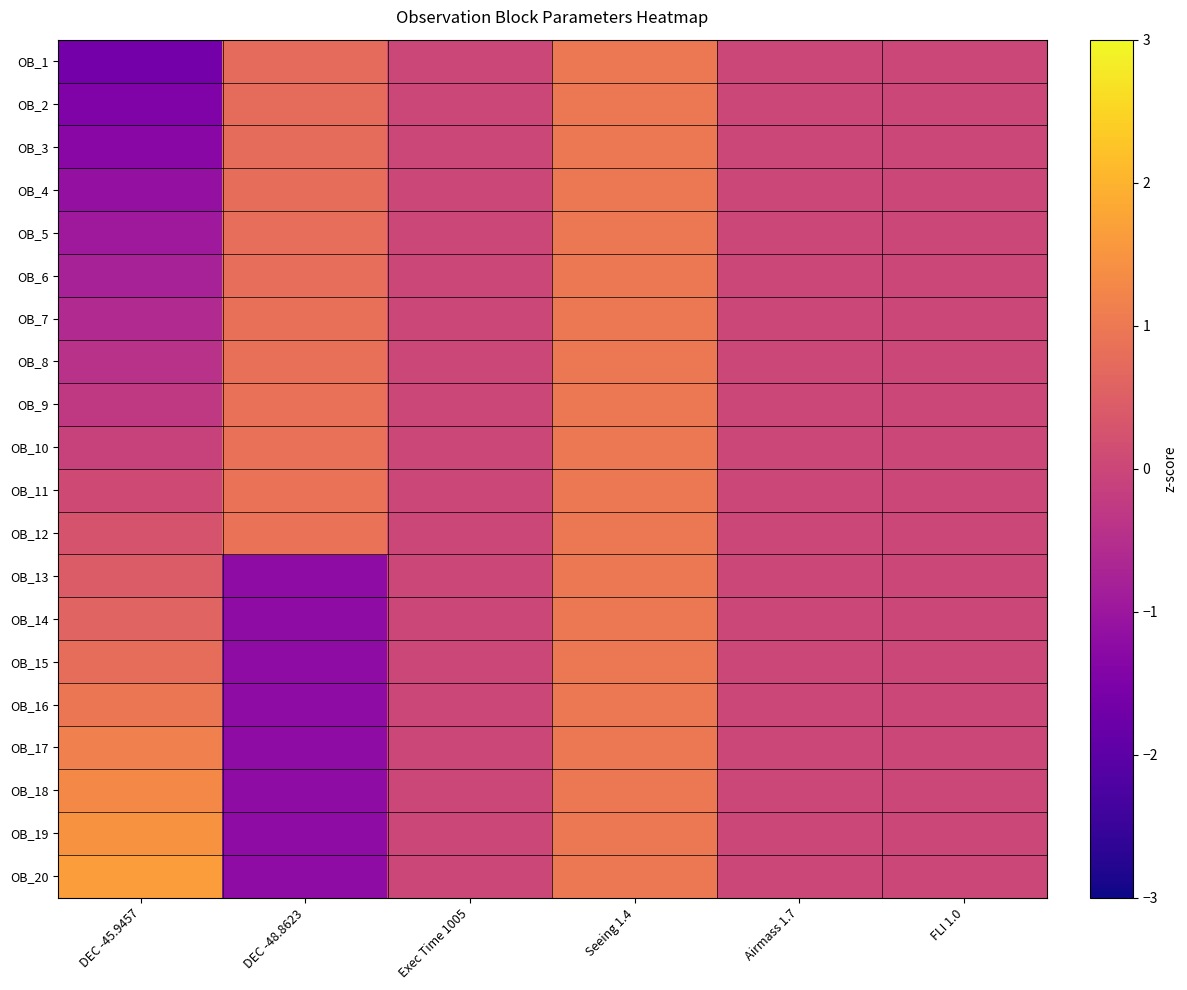

What is the greatest value displayed?

1.6